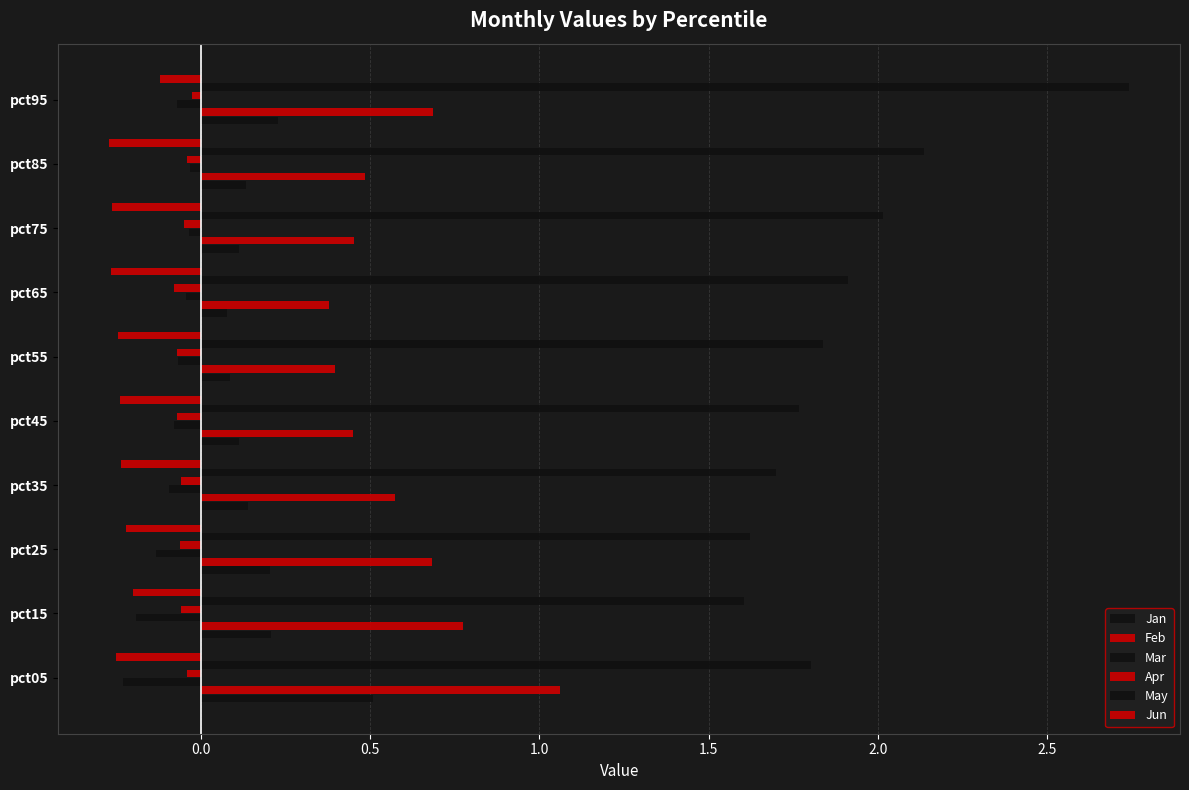

What is the greatest value displayed?

2.7